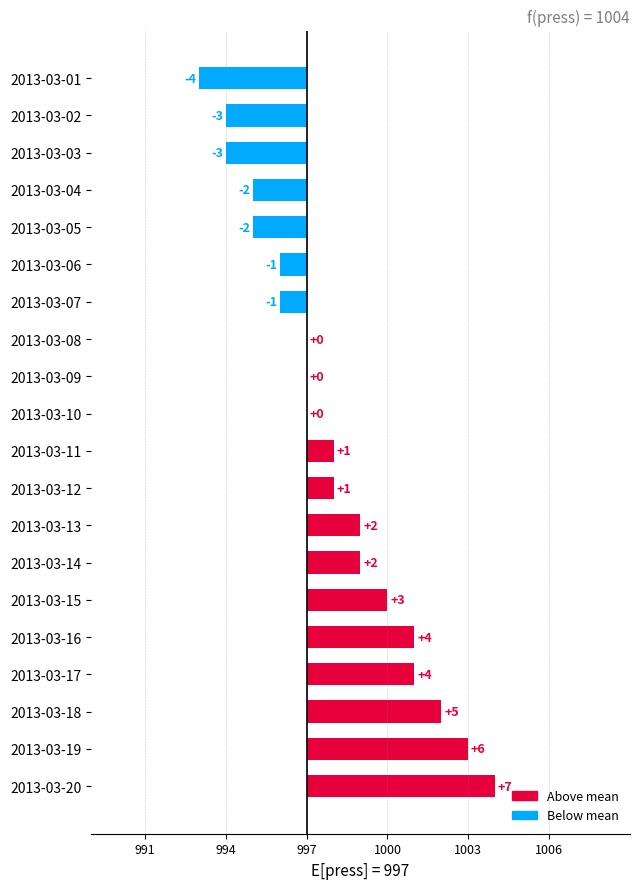

Reading left to right, what are all the values shown in this chart?

-4	-3	-3	-2	-2	-1	-1	0	0	0	1	1	2	2	3	4	4	5	6	7